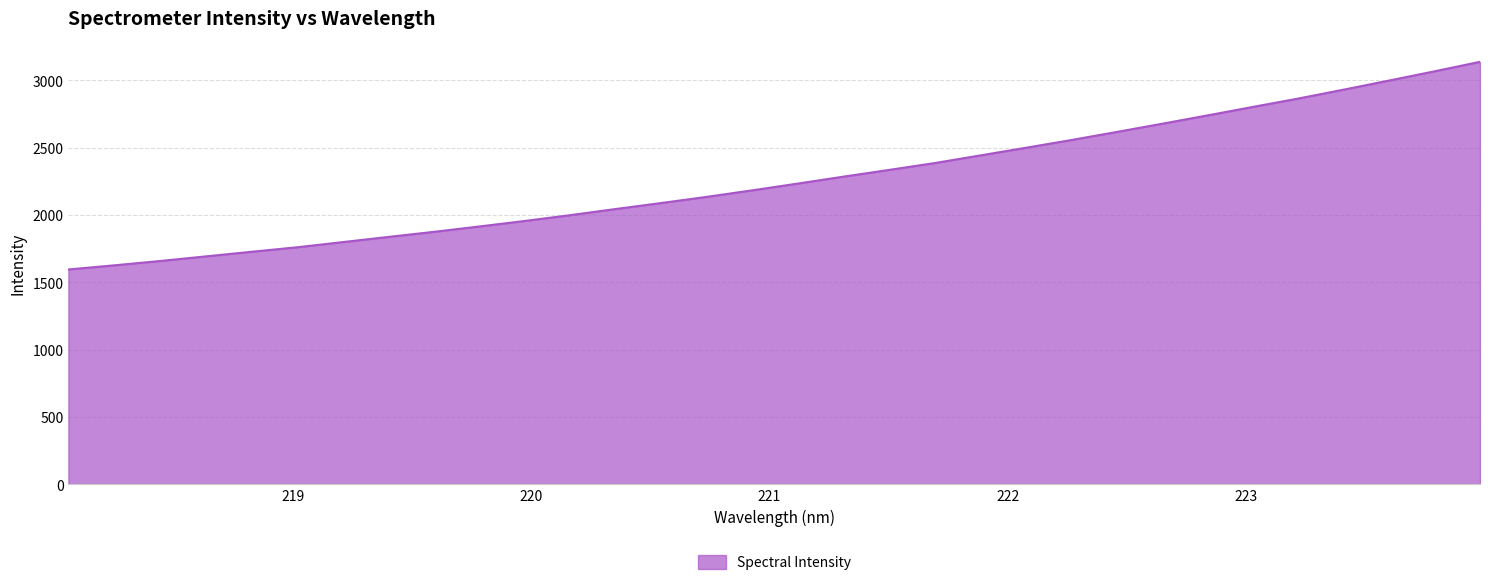

What is the minimum value shown in the chart?

1595.7